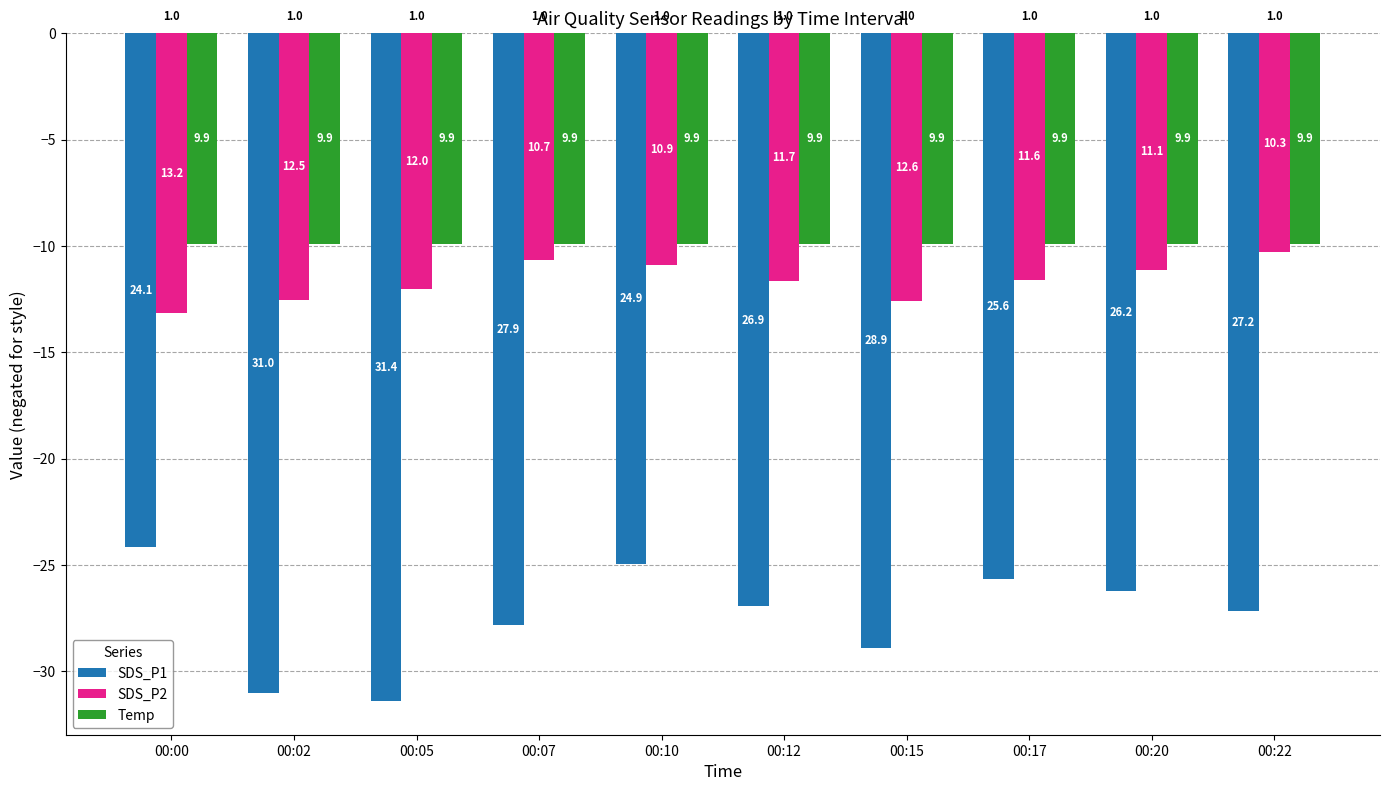

What are all the series names shown in the legend?

SDS_P1, SDS_P2, Temp